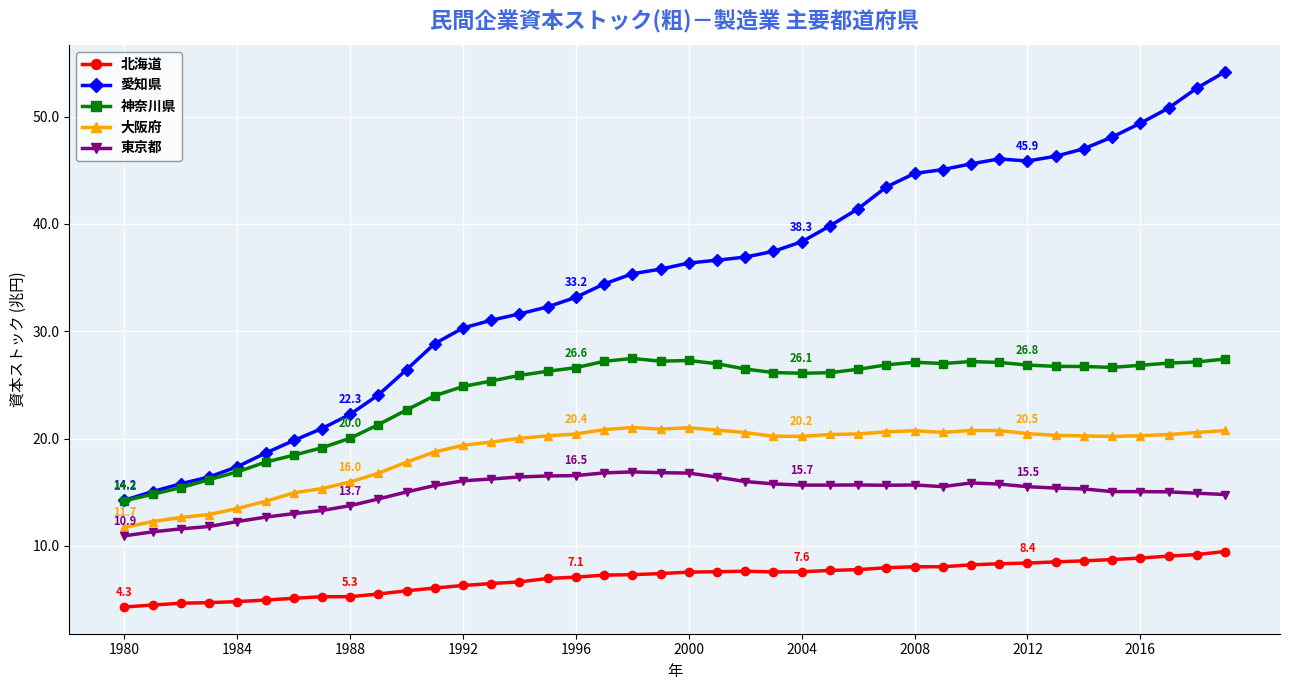

List the series in order of their peak value, lowest first.

北海道, 東京都, 大阪府, 神奈川県, 愛知県